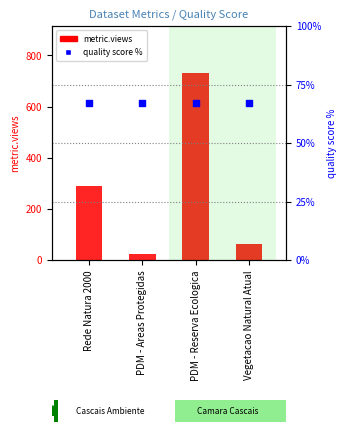

Which series contains the lowest Y value?

metric.views